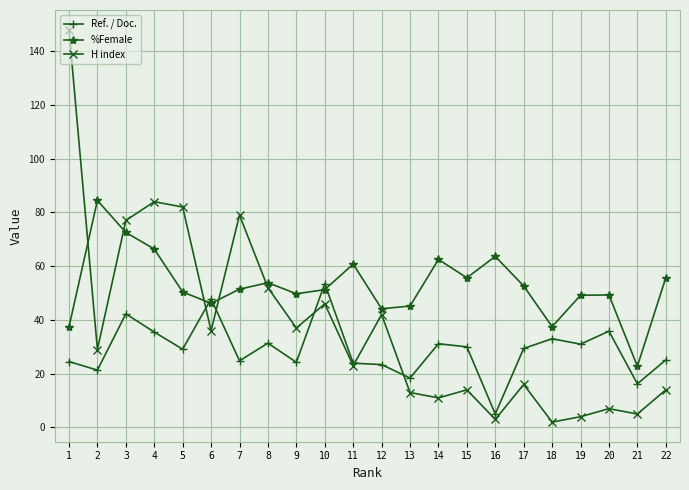

What is the smallest value displayed?

2.0